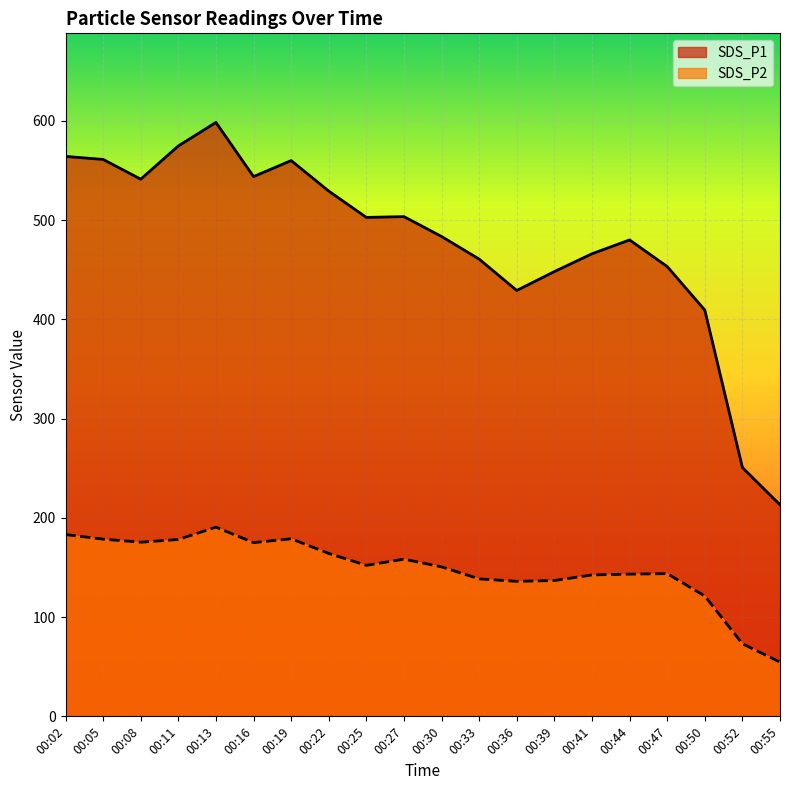

True or false: SDS_P2 and SDS_P1 intersect in this chart.

False